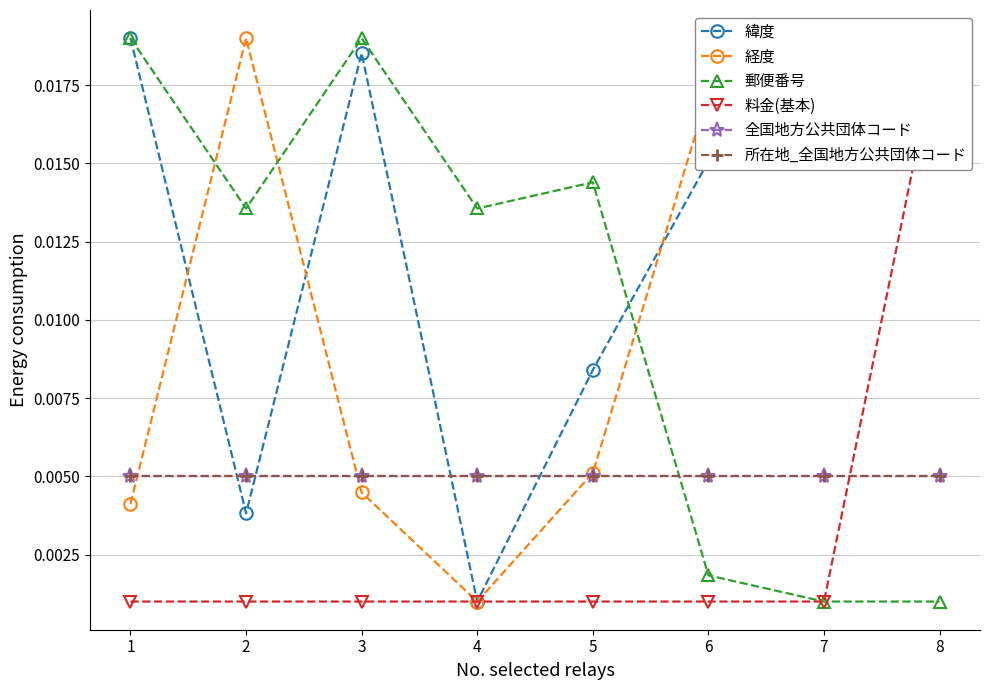

True or false: 郵便番号 has more than 1 interior local peaks.

True